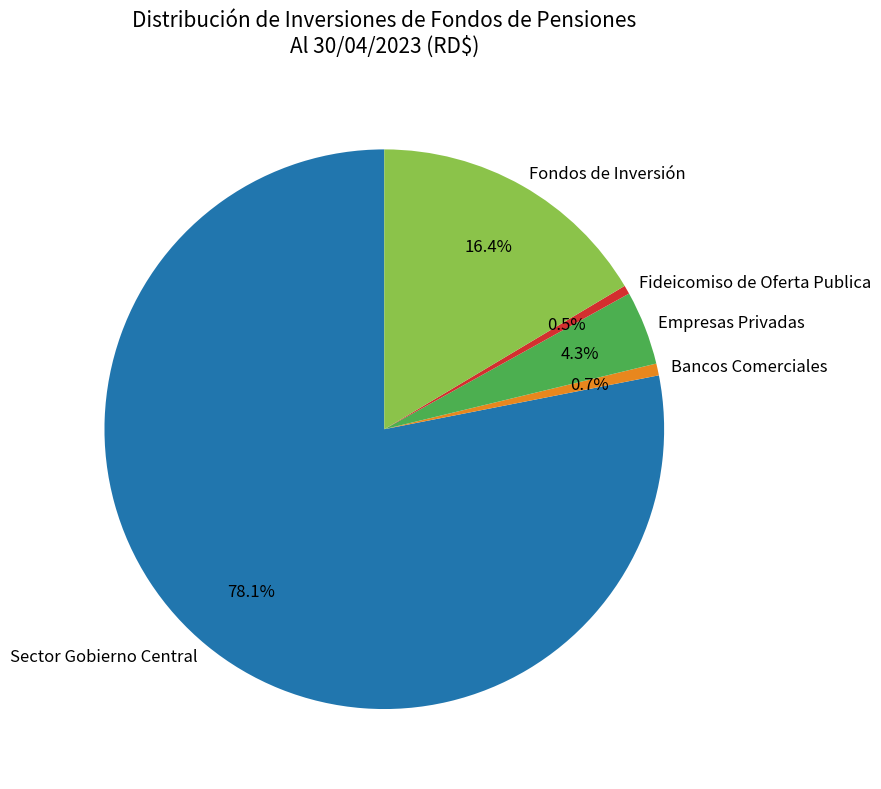

How much of the chart is everything except Fideicomiso de Oferta Publica?

99.5%